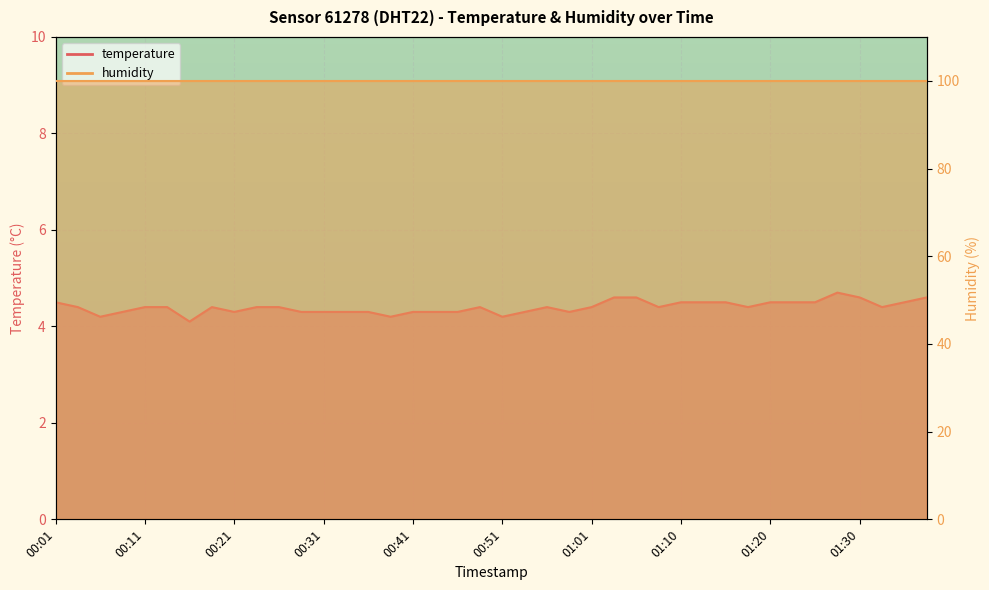

What is the maximum value shown in the chart?

4.7